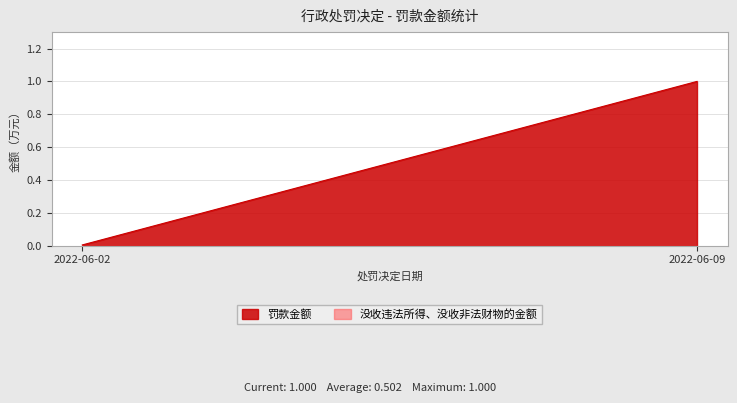

At which label is 没收违法所得、没收非法财物的金额 closest to 0?

2022-06-09